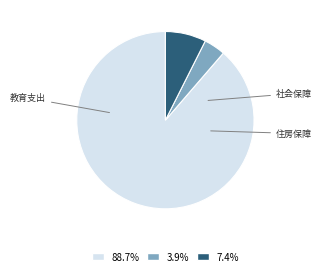

Does any single category account for the majority?

Yes